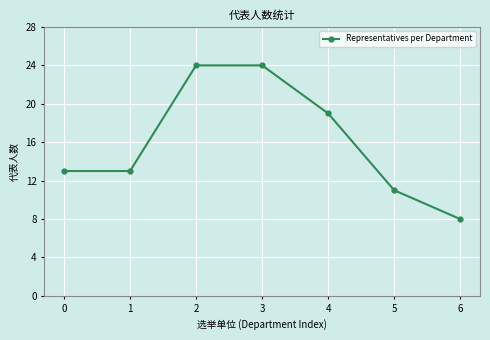

What is the sum of the values at 6 and 1?

21